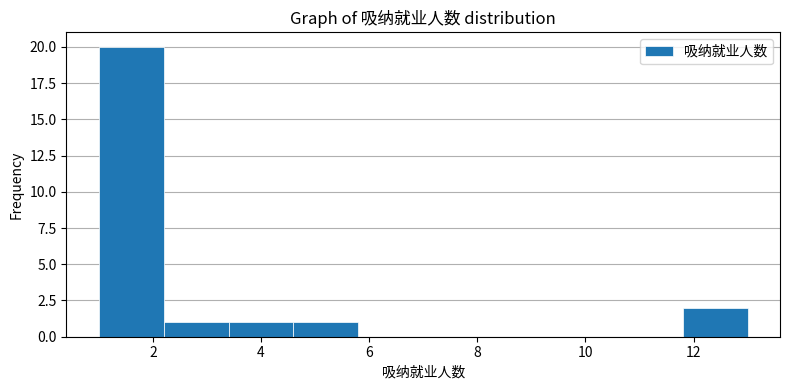

Over which range of the x-axis is the bar tallest?

1.0 to 2.2